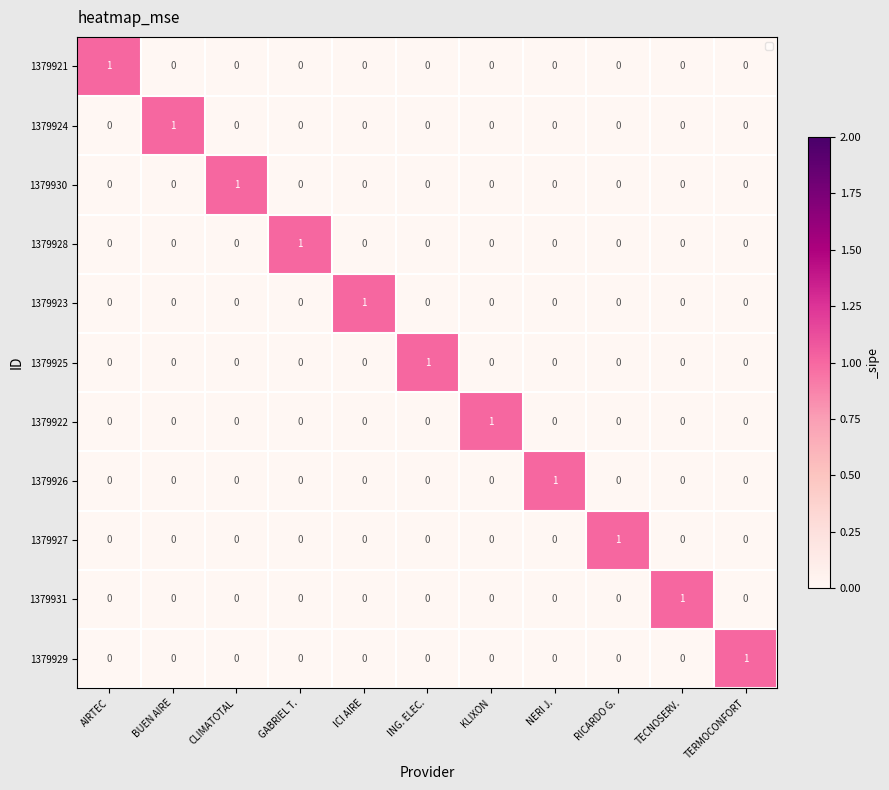

True or false: 1379929 has a value of 0 at GABRIEL T..

True